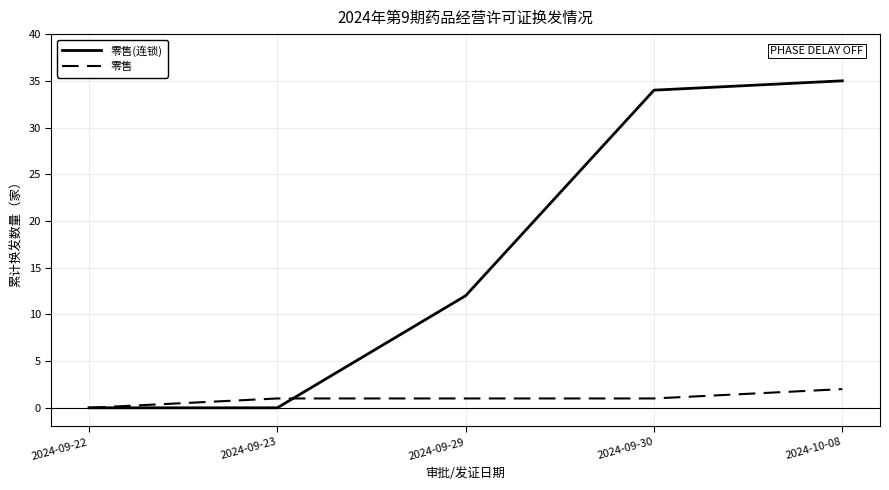

What position from the left is 2024-10-08?

5